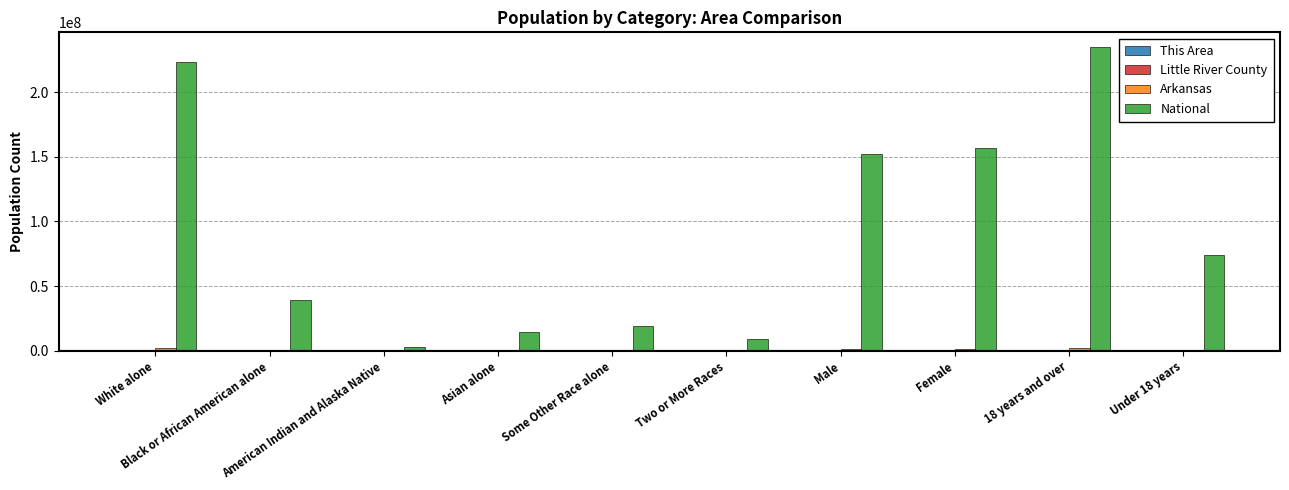

What is the maximum value shown in the chart?

234564071